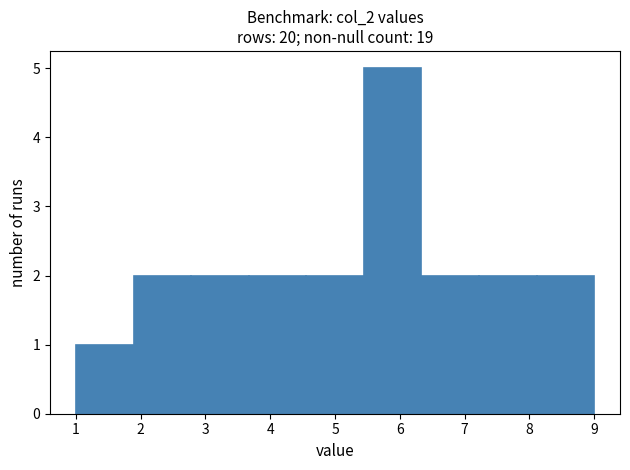

Which range on the x-axis has the tallest bar?

5.4 to 6.3